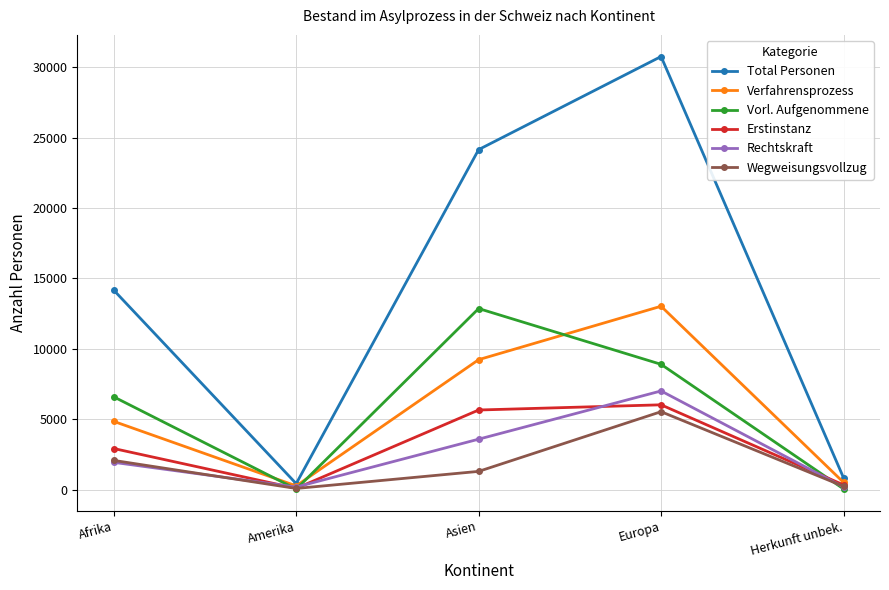

How many lines are shown in the chart?

6